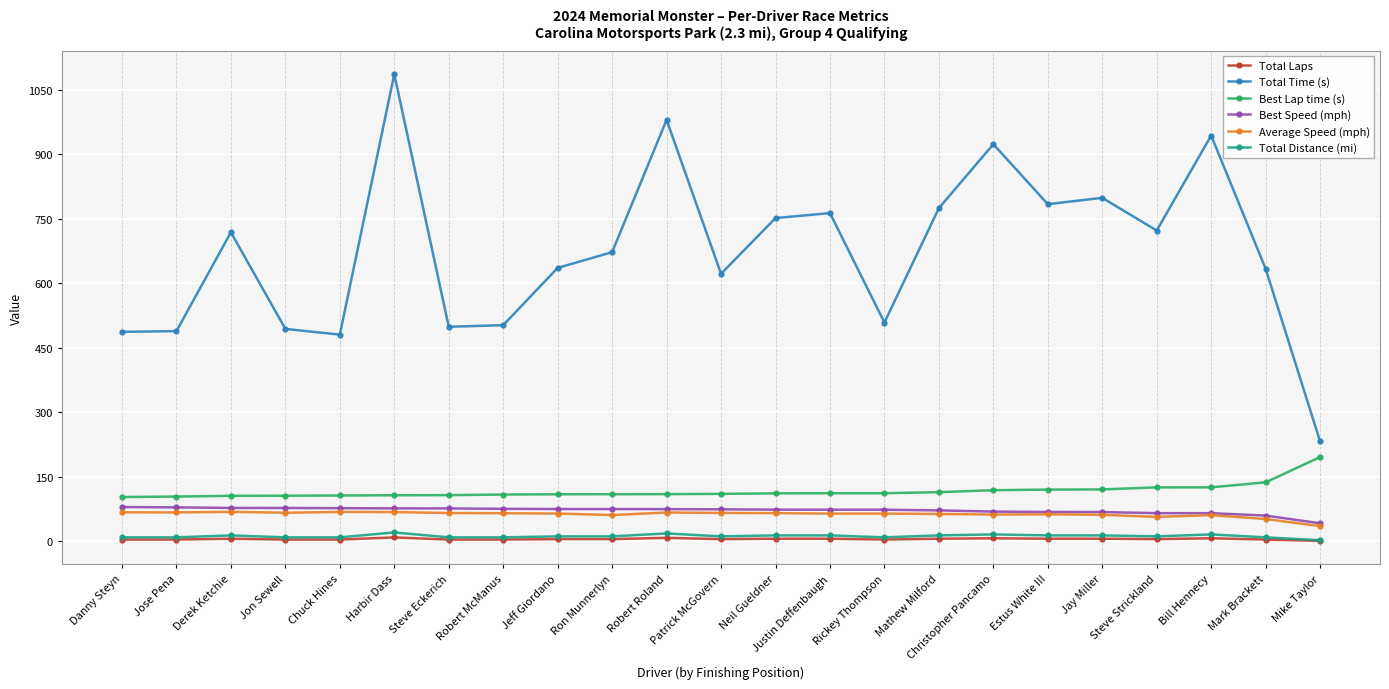

What is the average value of the Average Speed (mph) series?

62.8